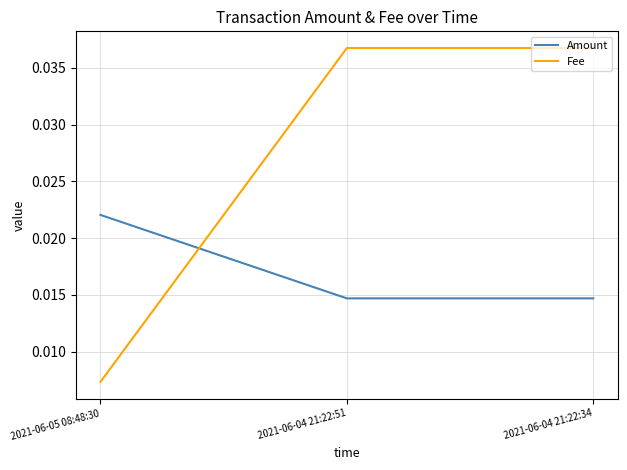

At 2021-06-04 21:22:51, list the series in order from smallest to largest.

Amount, Fee